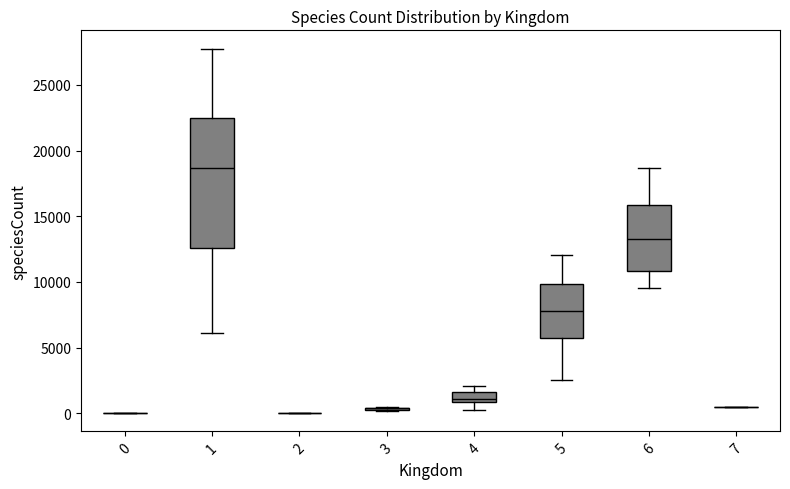

Where does the upper whisker of the box at x = 1 end on the y-axis? The values are not printed on the chart, so give them approximately, as read against the axis.

28000